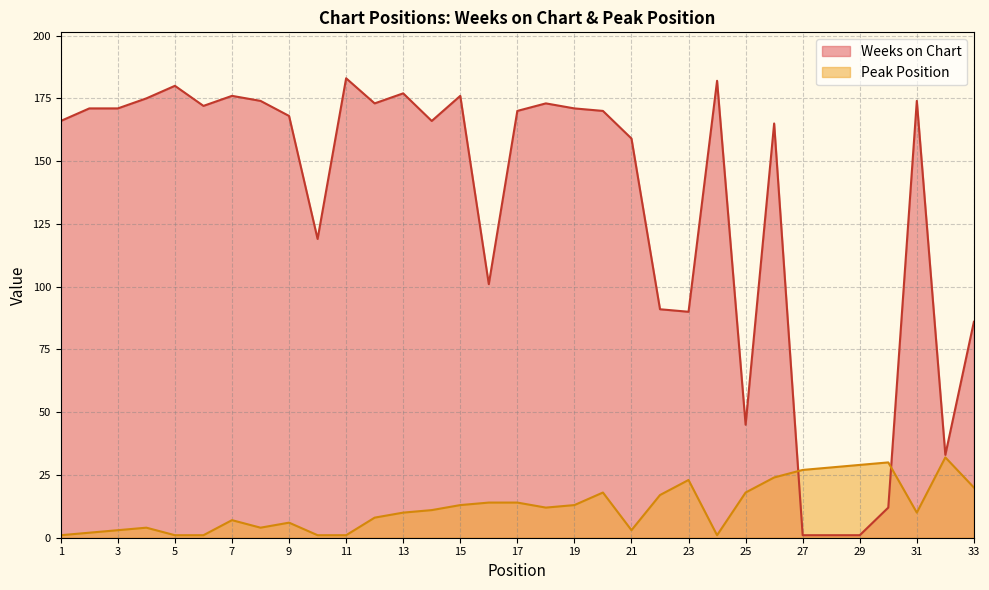

Reading left to right, what are all the values shown in this chart?

Weeks on Chart: 166	171	171	175	180	172	176	174	168	119	183	173	177	166	176	101	170	173	171	170	159	91	90	182	45	165	1	1	1	12	174	33	86
Peak Position: 1	2	3	4	1	1	7	4	6	1	1	8	10	11	13	14	14	12	13	18	3	17	23	1	18	24	27	28	29	30	10	32	20